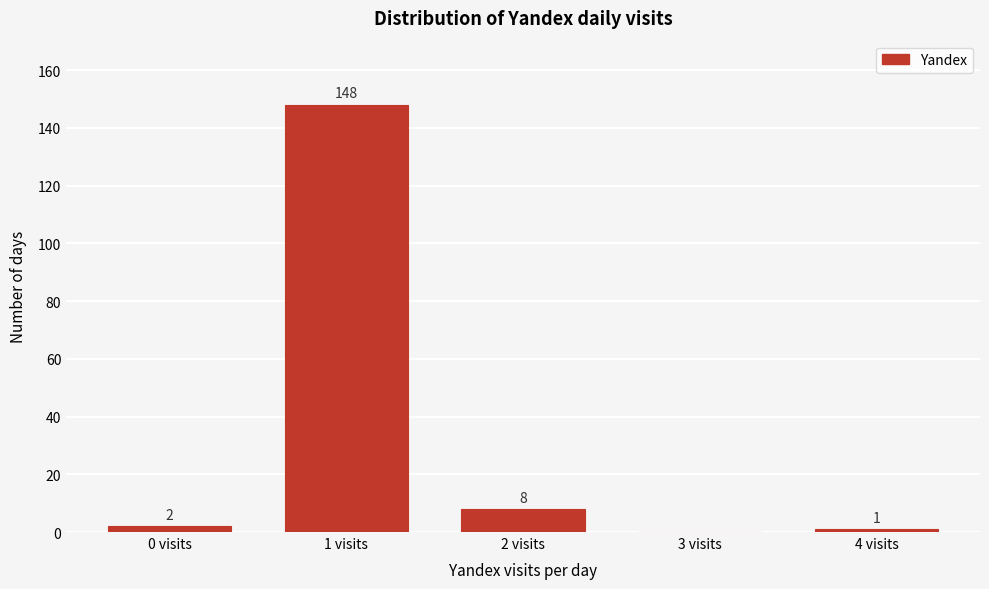

Reading right to left, transcribe all the data shown in this chart.

4 visits=1	3 visits=0	2 visits=8	1 visits=148	0 visits=2